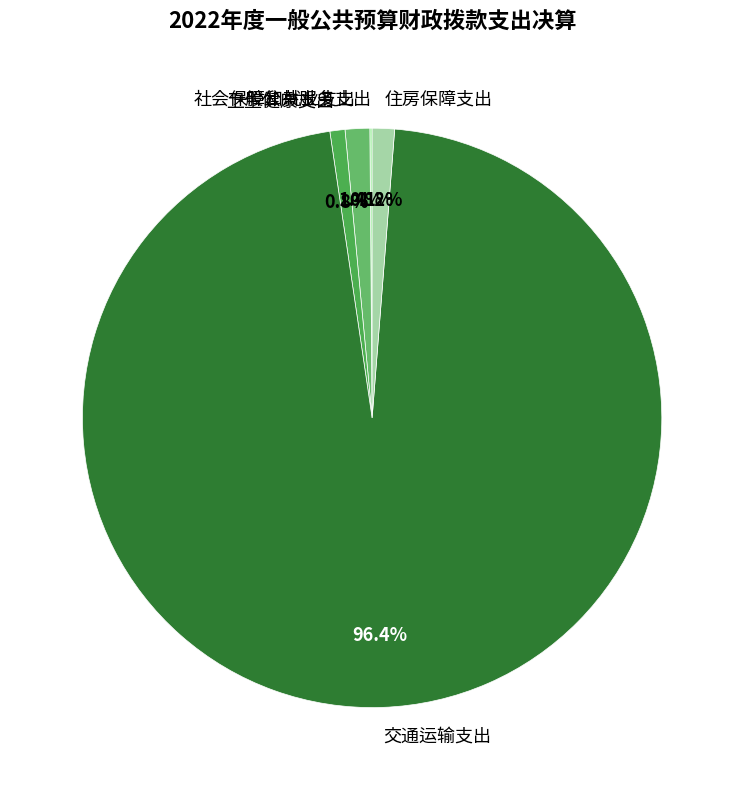

Which slice represents more than half of the pie?

交通运输支出